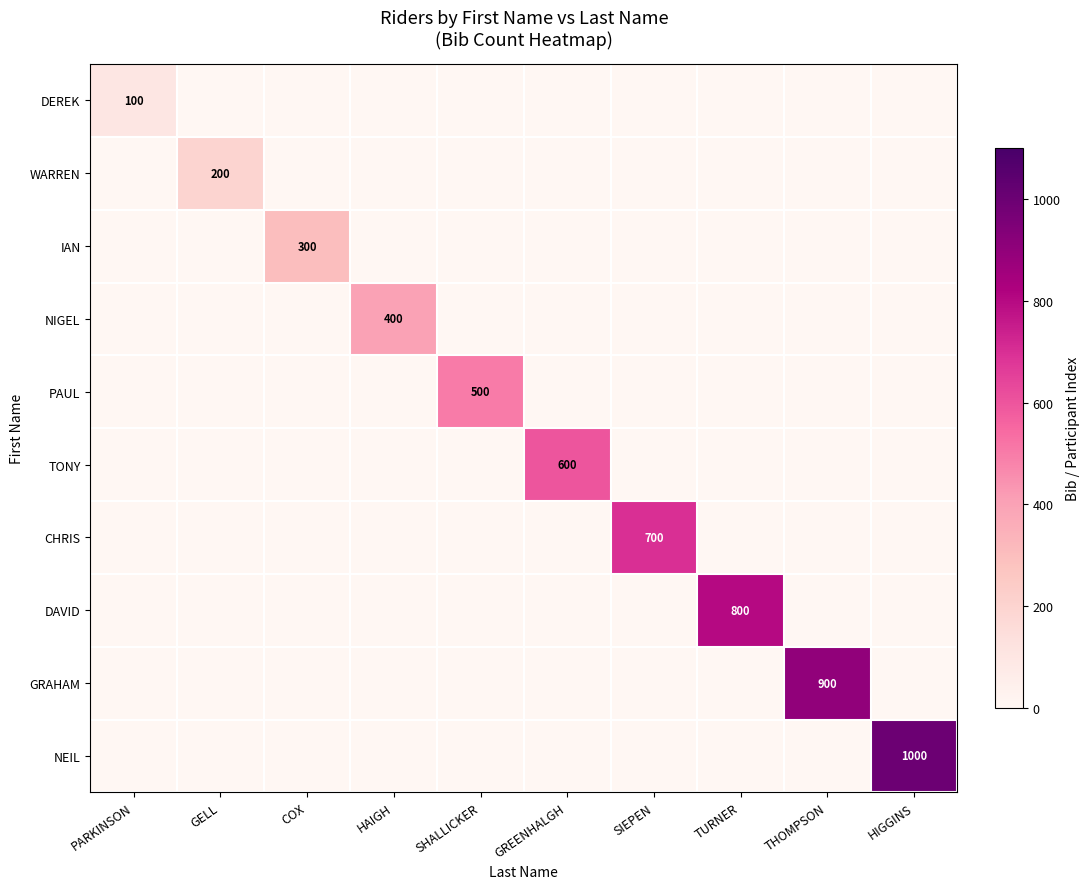

List the series in order of their peak value, lowest first.

DEREK, WARREN, IAN, NIGEL, PAUL, TONY, CHRIS, DAVID, GRAHAM, NEIL